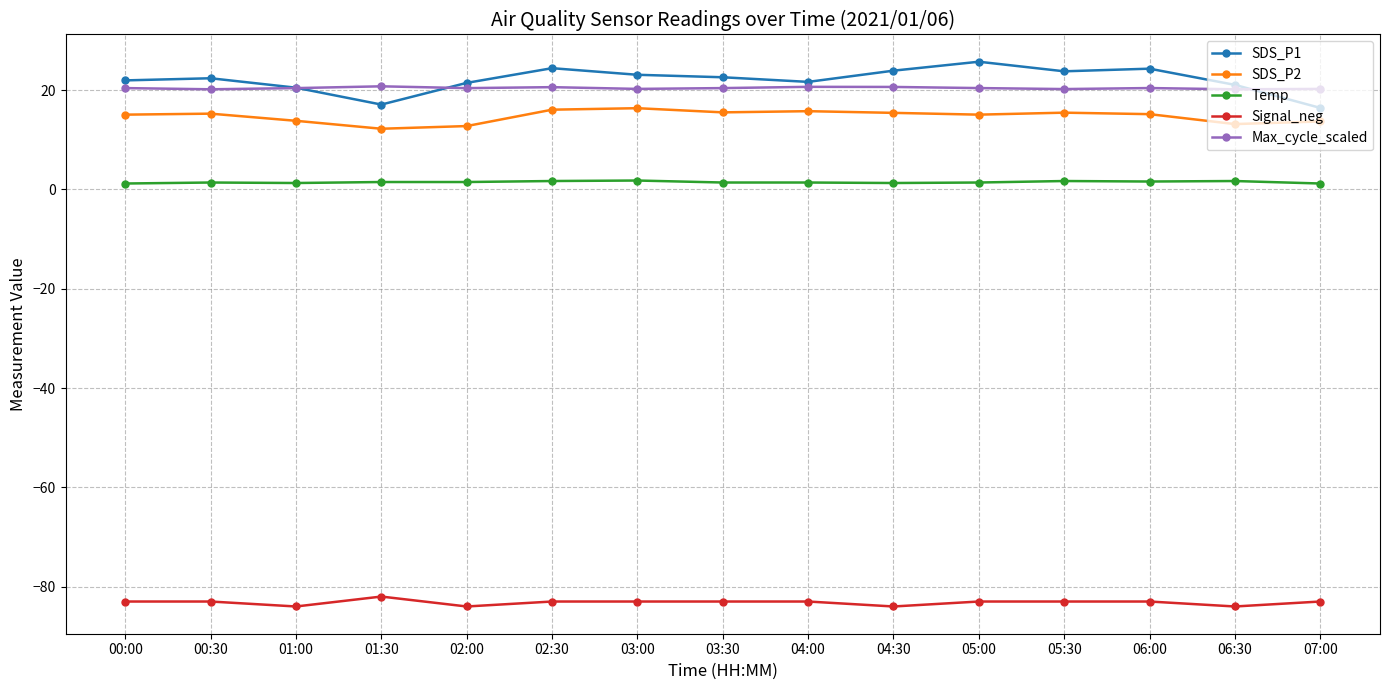

At how many categories does at least one series exceed -18?

15